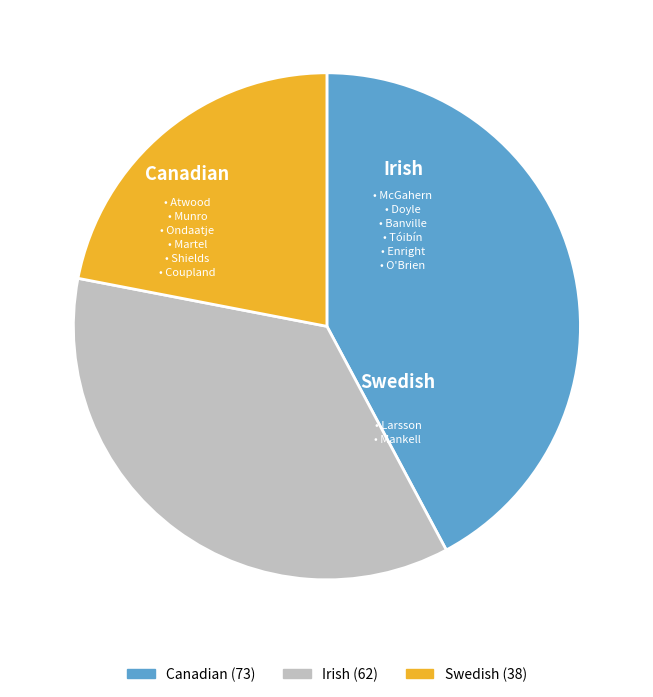

Does any single category account for the majority?

No